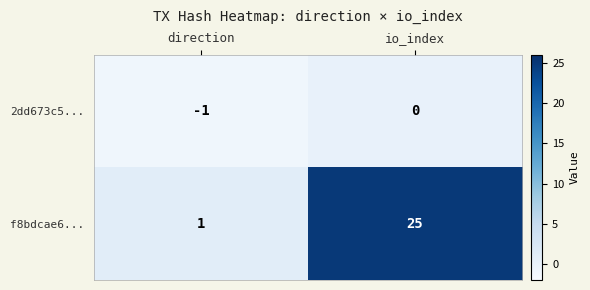

Rank the series by their maximum value, from highest to lowest.

f8bdcae6..., 2dd673c5...